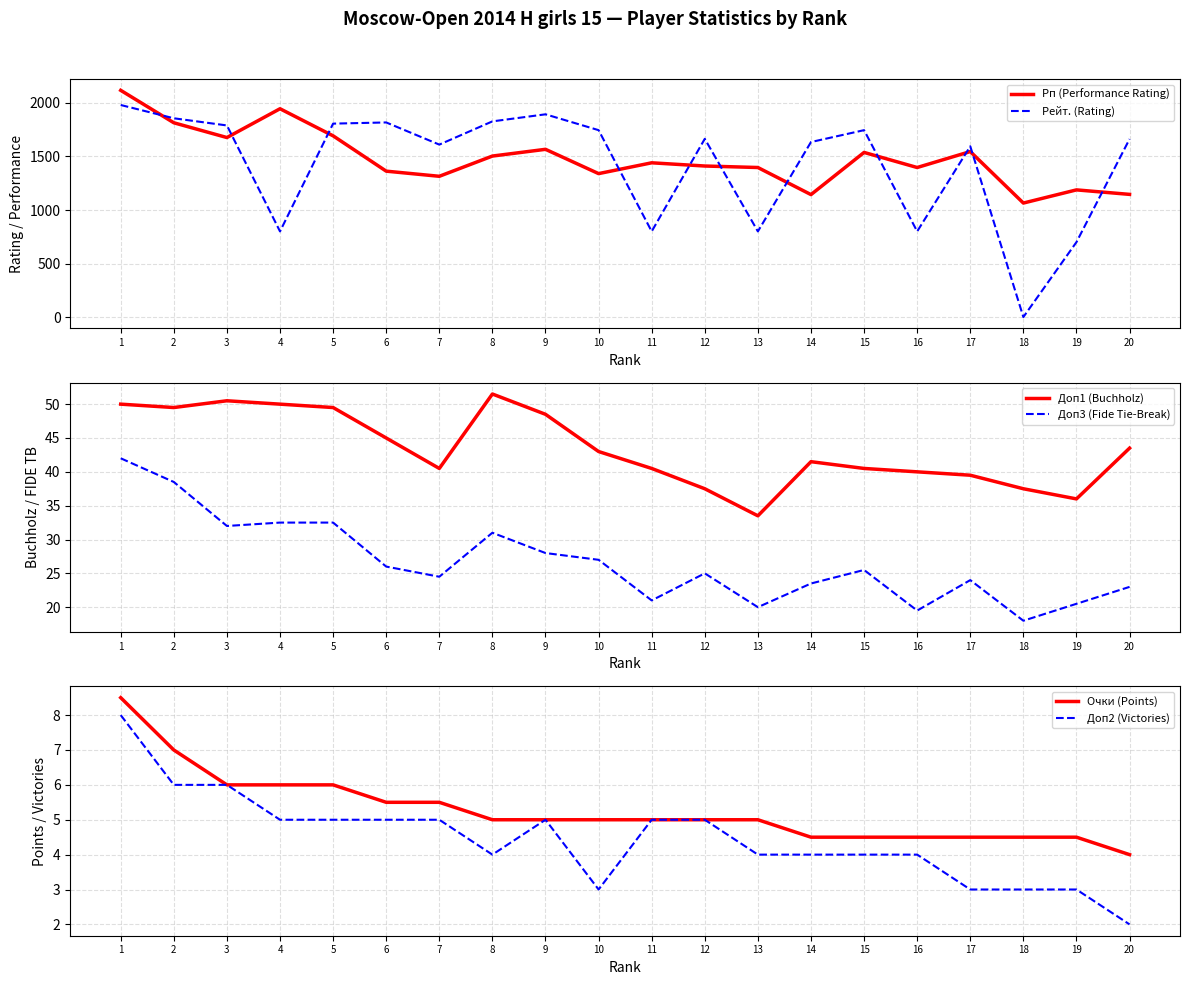

Which label corresponds to the largest value in the chart?

1